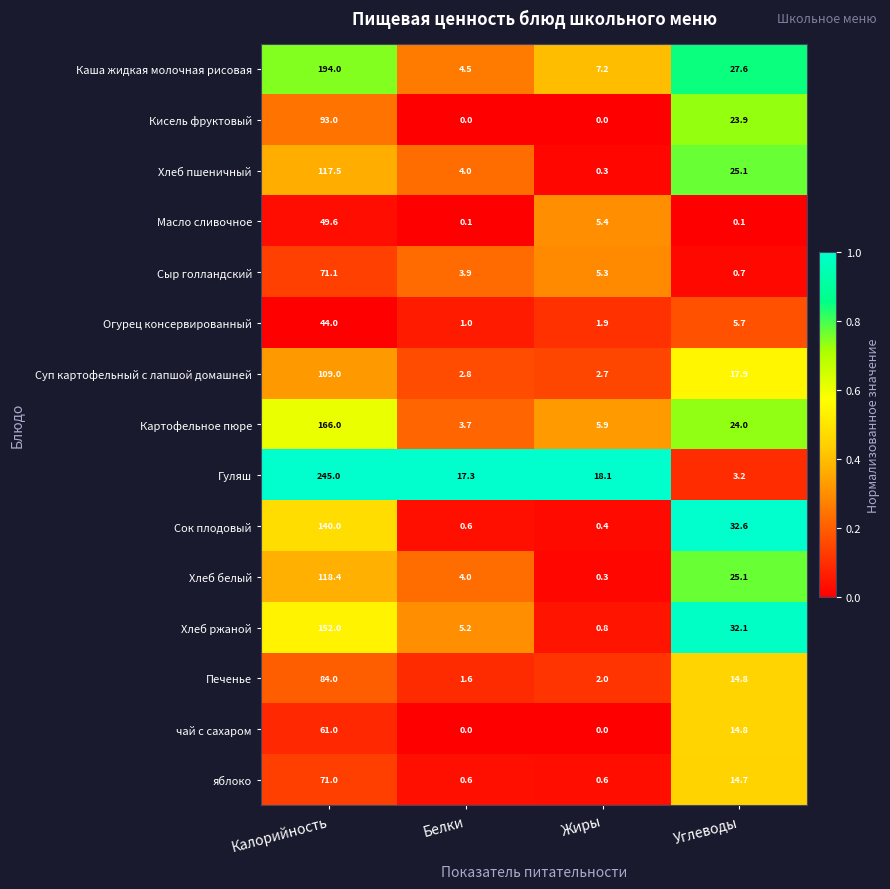

Which label corresponds to the largest value in the chart?

Калорийность